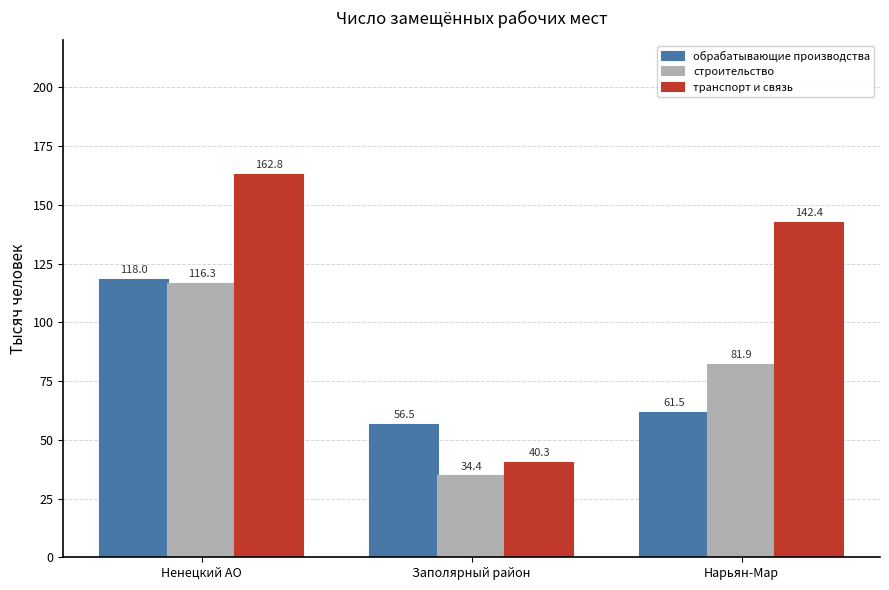

Rank the series at Заполярный район from lowest to highest value.

строительство, транспорт и связь, обрабатывающие производства